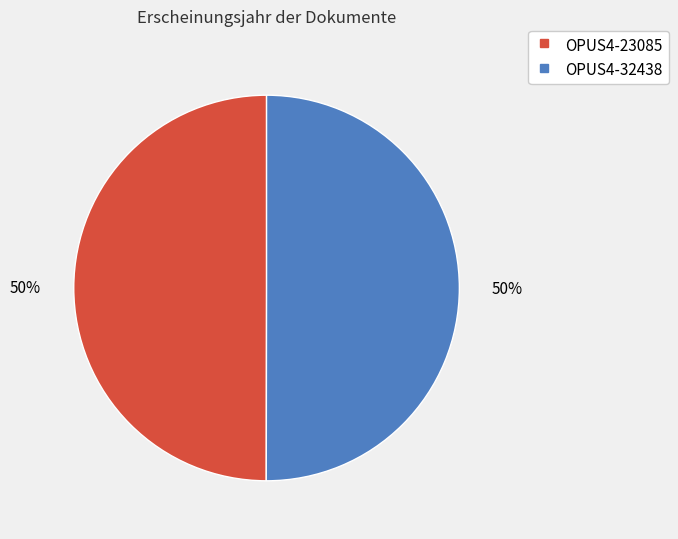

Approximately how many times larger is the value at OPUS4-32438 compared to OPUS4-23085?

1.0